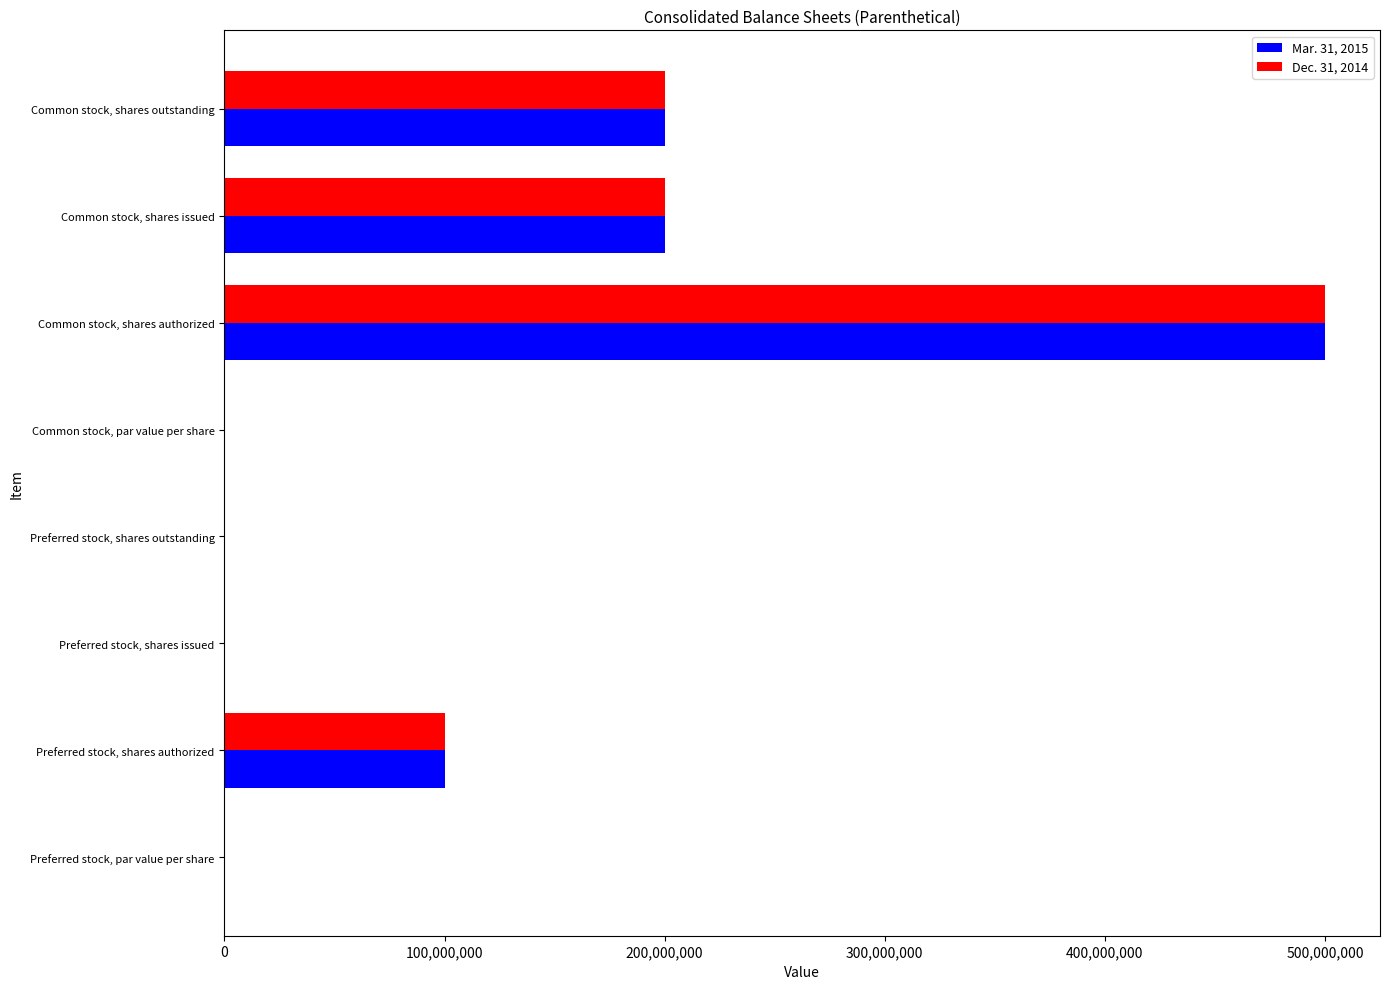

What is the average value of the Dec. 31, 2014 series?

125000000.0